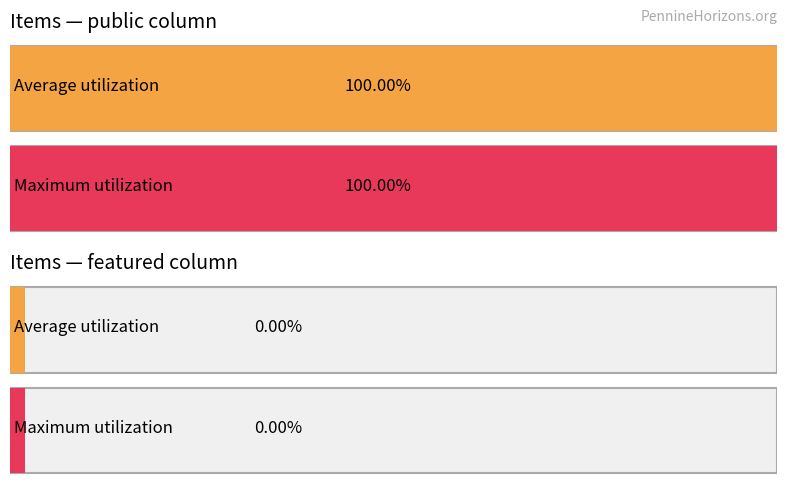

Rank the series by their average value, from highest to lowest.

public, featured